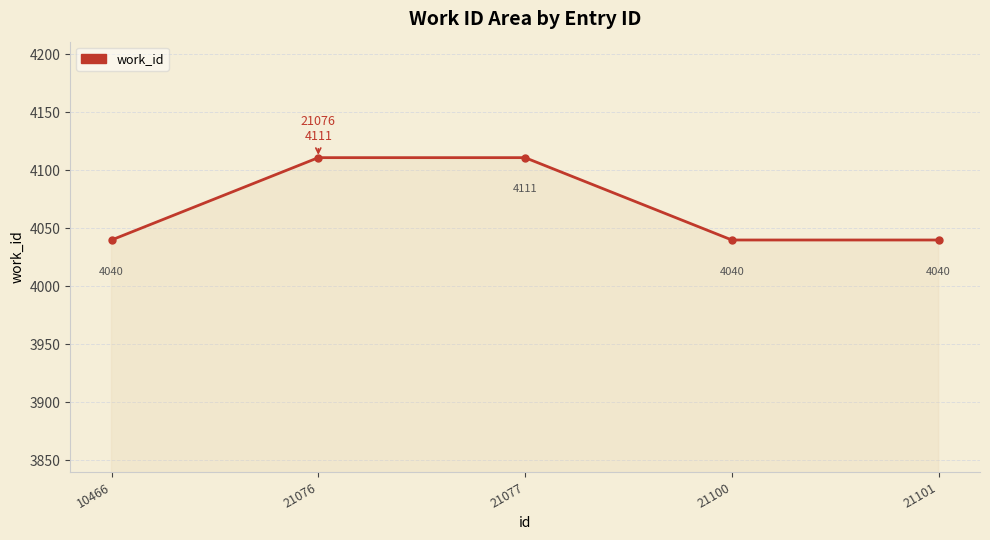

What is the maximum value shown in the chart?

4111